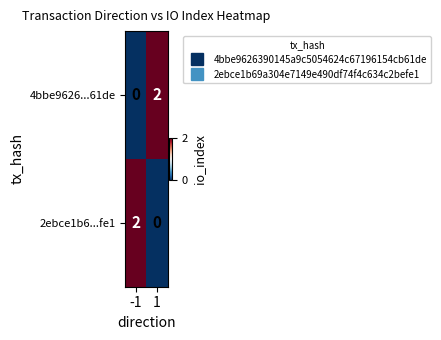

The 2ebce1b6...fe1 series shows 2 at -1. True or false?

True